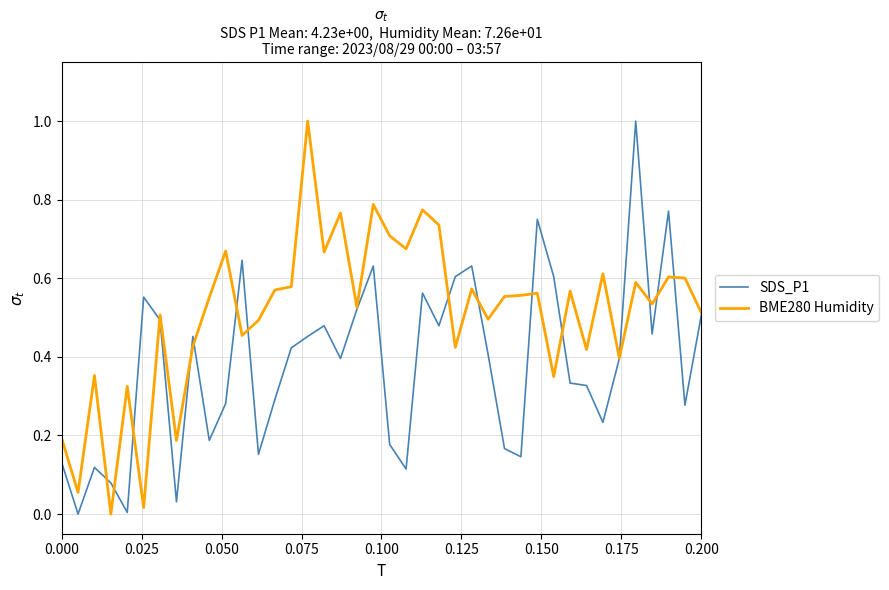

List the series in order of their overall mean, lowest first.

SDS_P1, BME280 Humidity